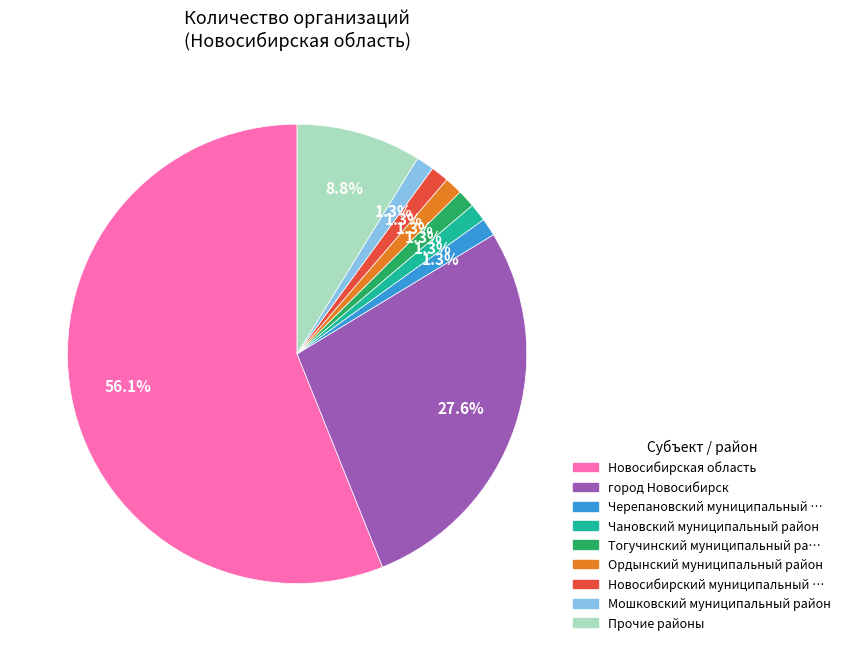

How many slices are in this pie chart?

9